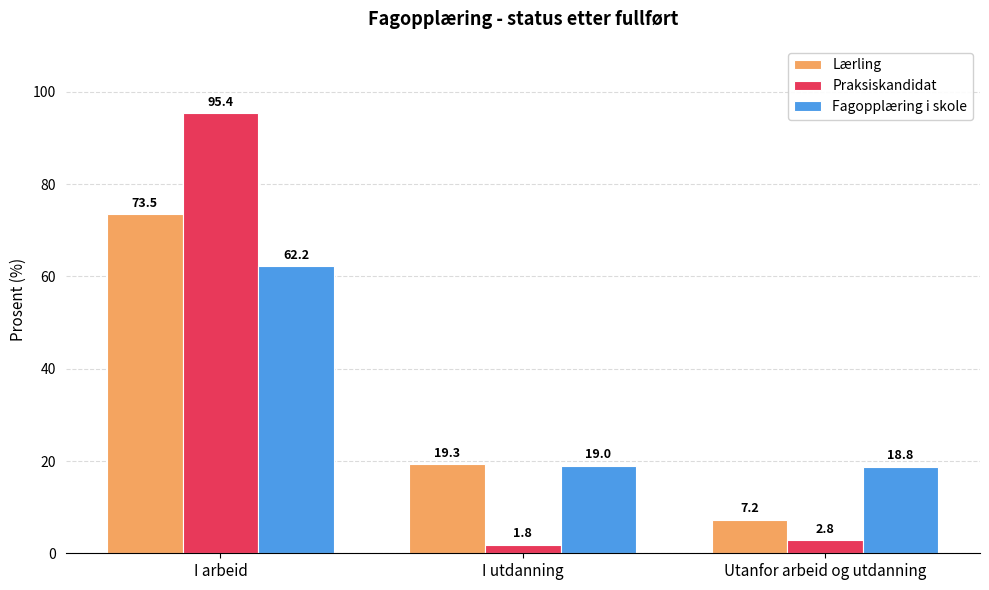

What is the average value of the Lærling series?

33.3